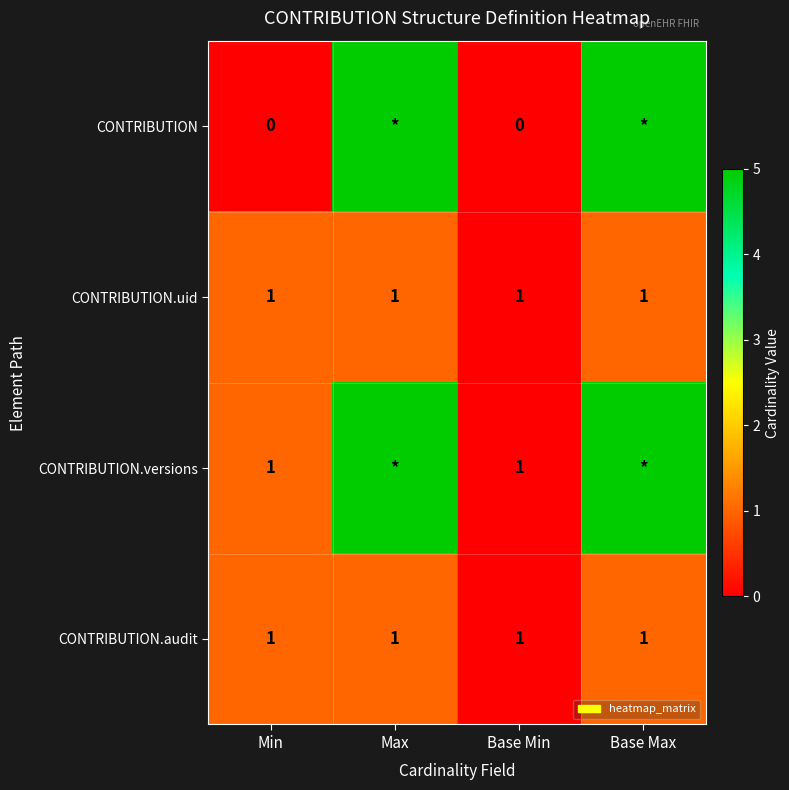

The CONTRIBUTION.uid series shows 2 at Base Max. True or false?

False